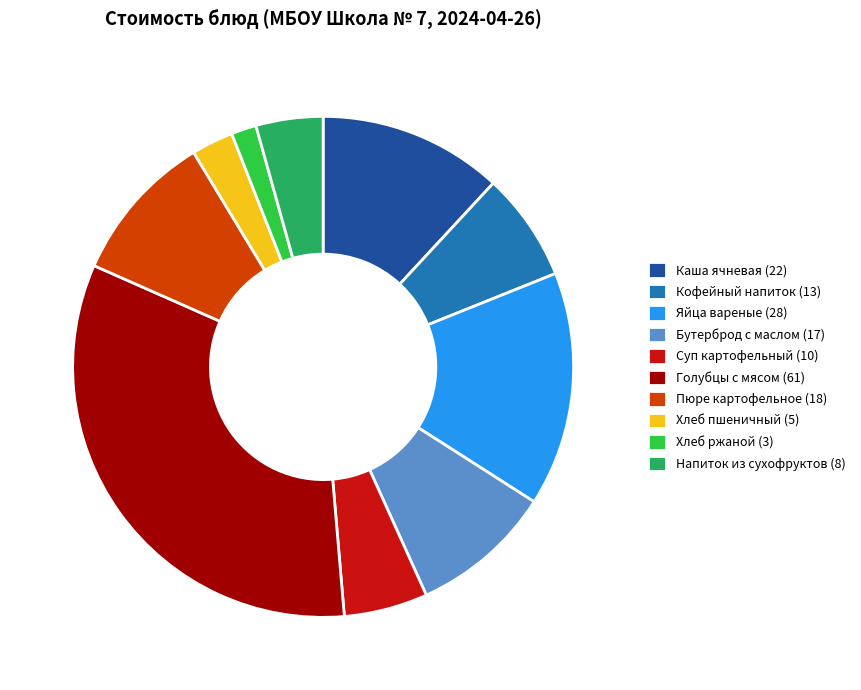

Is there a majority slice in this chart?

No